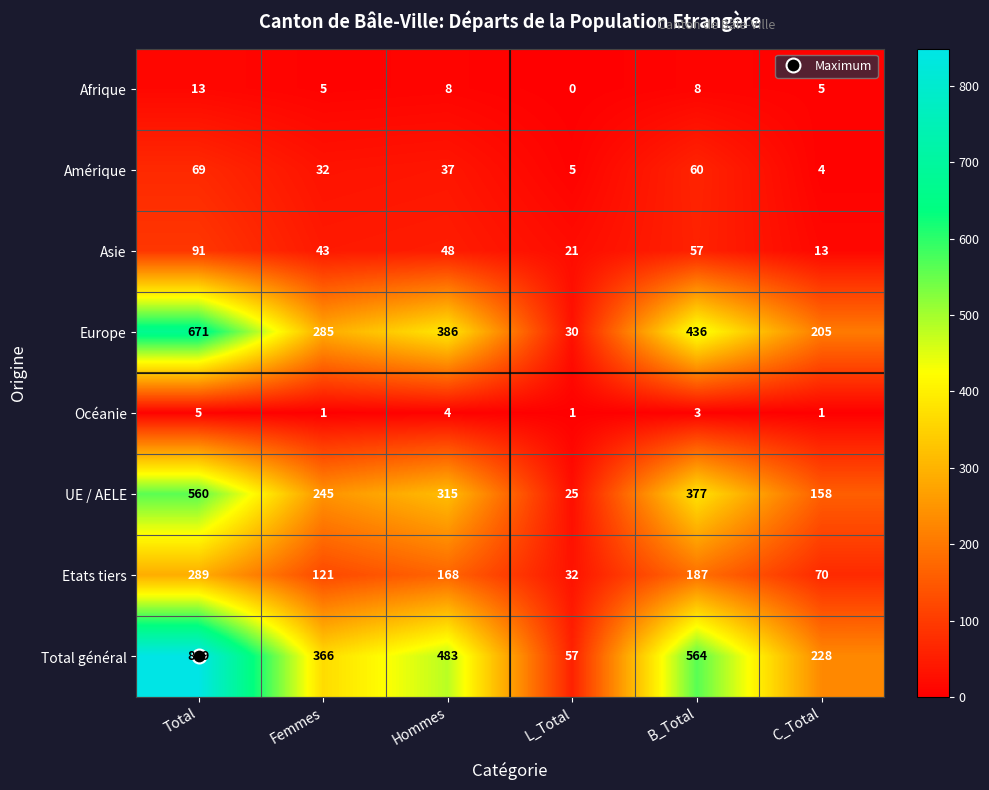

Is it true that UE / AELE equals 158 at C_Total?

True